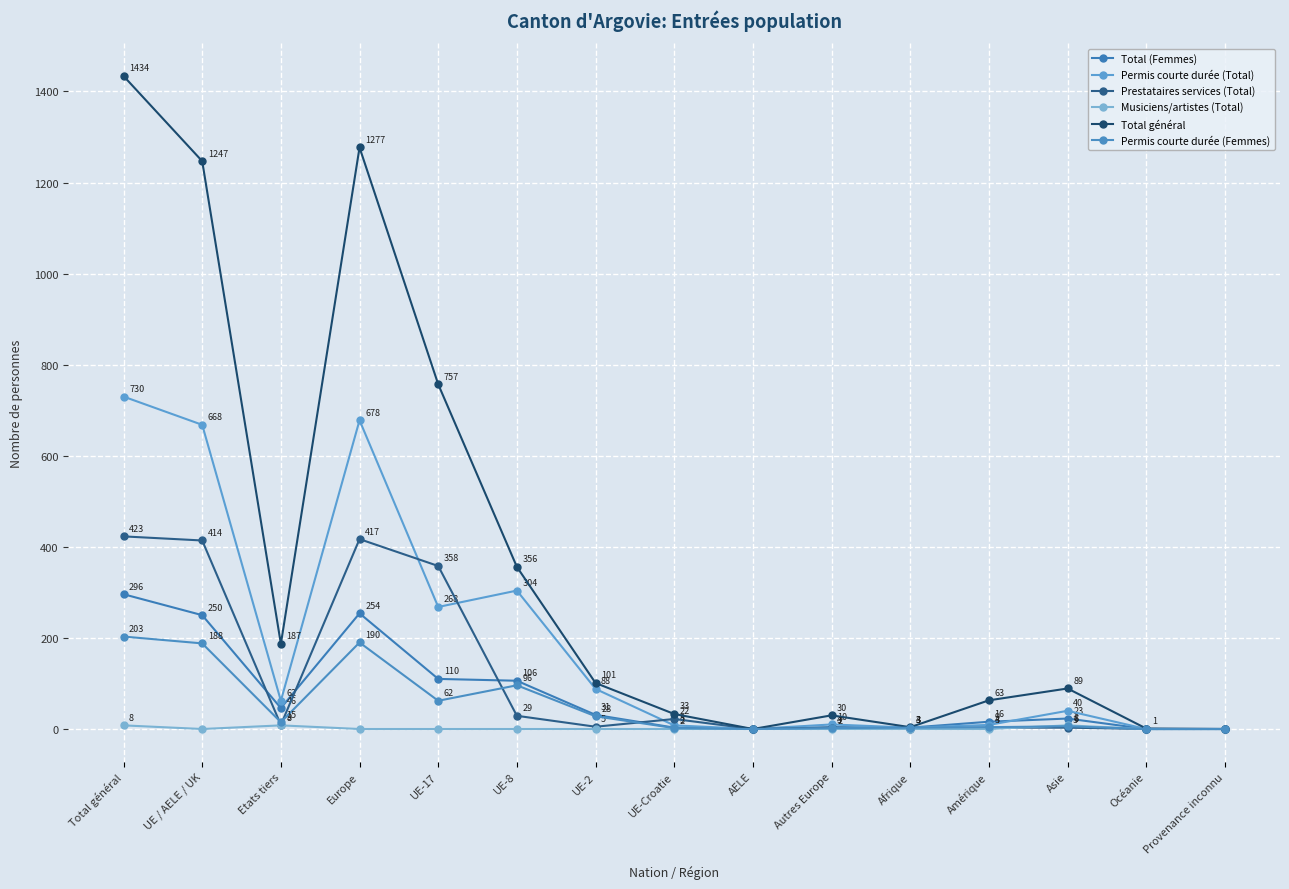

Which series changed the most between Asie and Océanie?

Total général